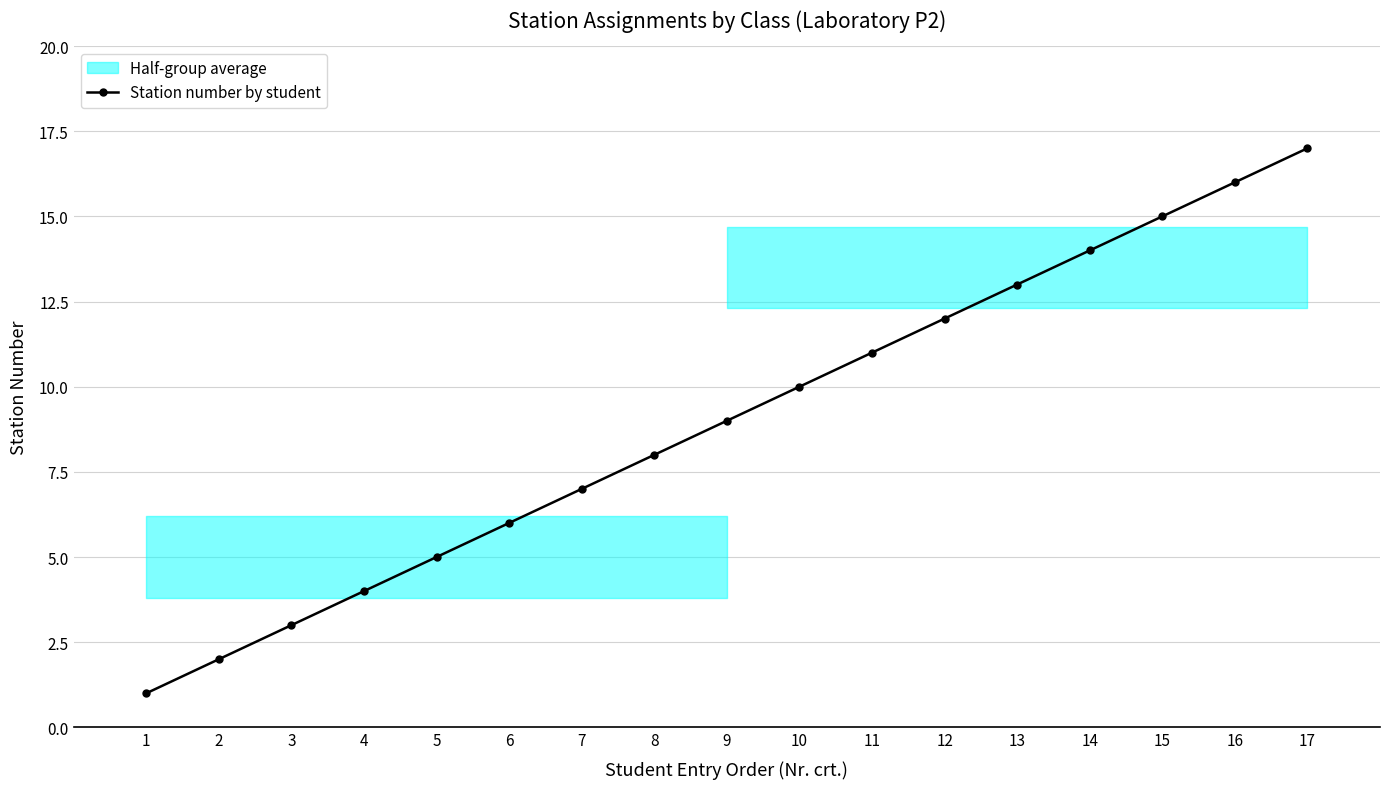

Which label corresponds to the smallest value in the chart?

1